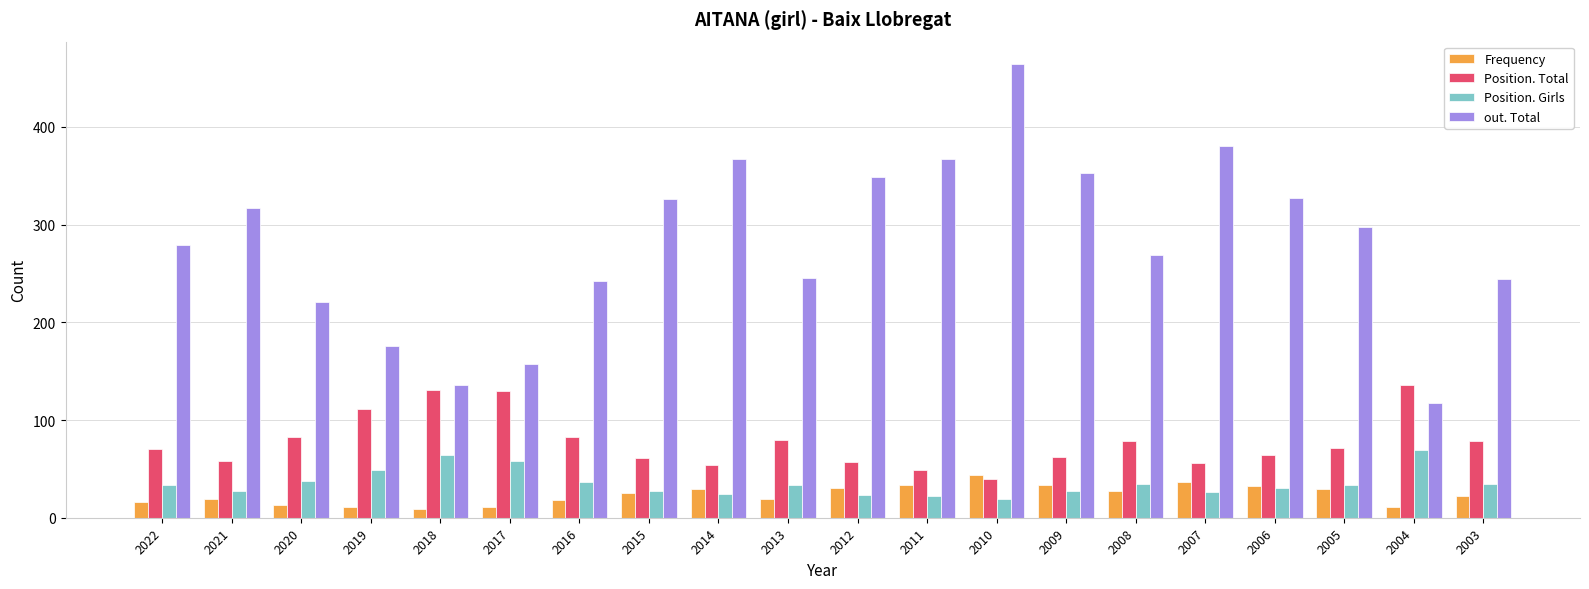

At which category is the sum across all series the highest?

2010